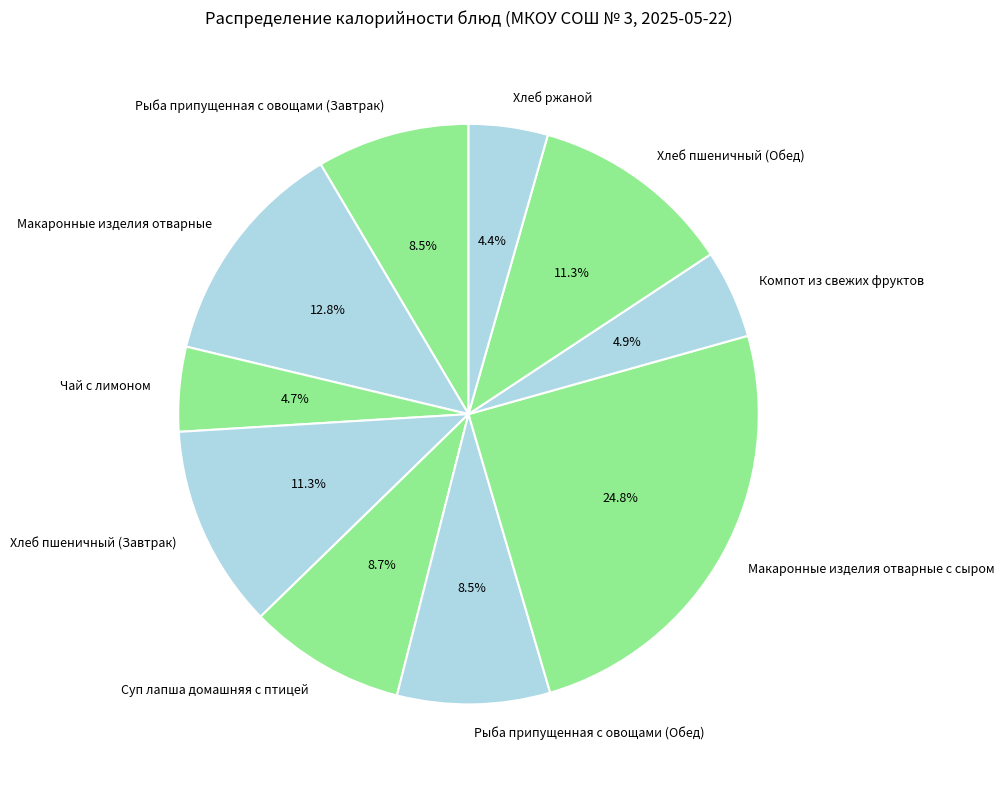

How many slices are in this pie chart?

10